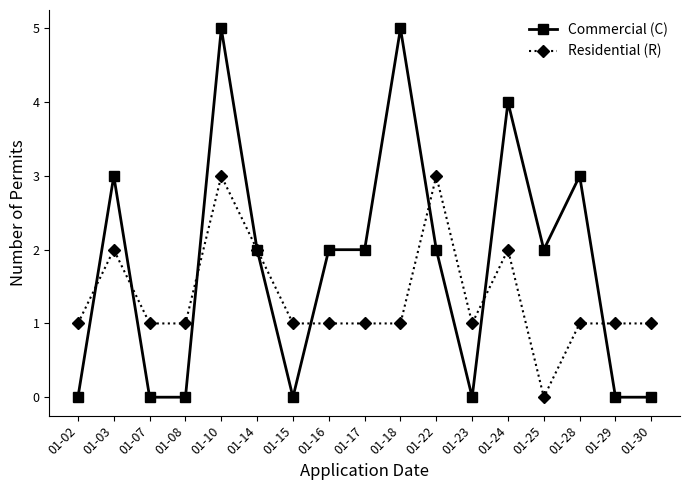

Is the value of Commercial (C) at 01-28 greater than the value of Residential (R) at 01-18?

Yes